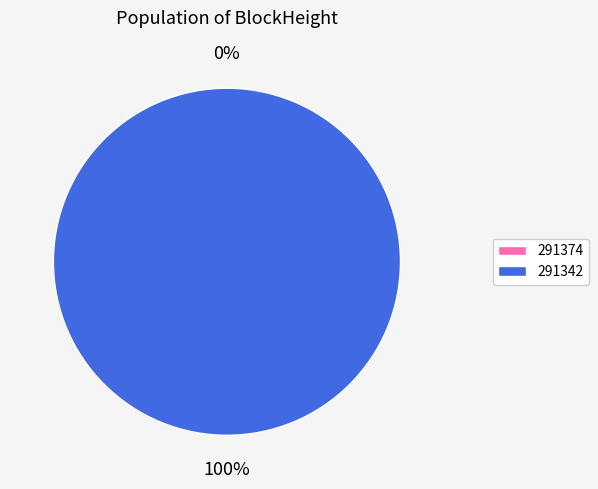

Count the number of slices in the pie.

2